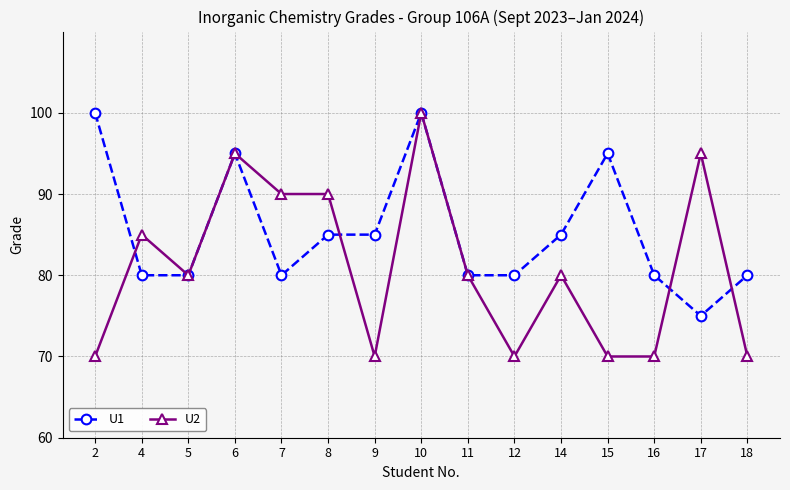

At which label does U1 first exceed 80?

2